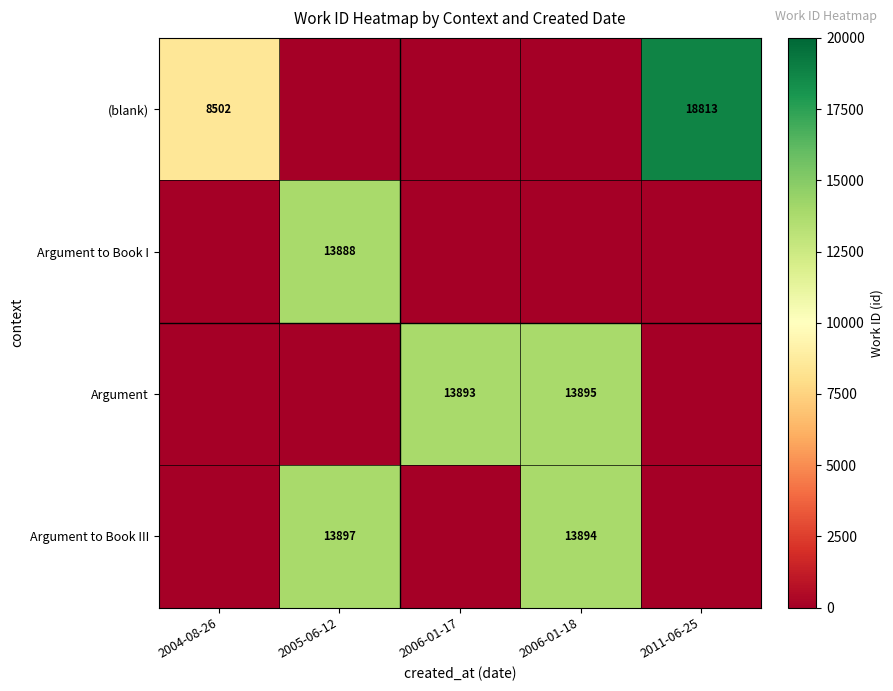

Which label corresponds to the smallest value in the chart?

2005-06-12